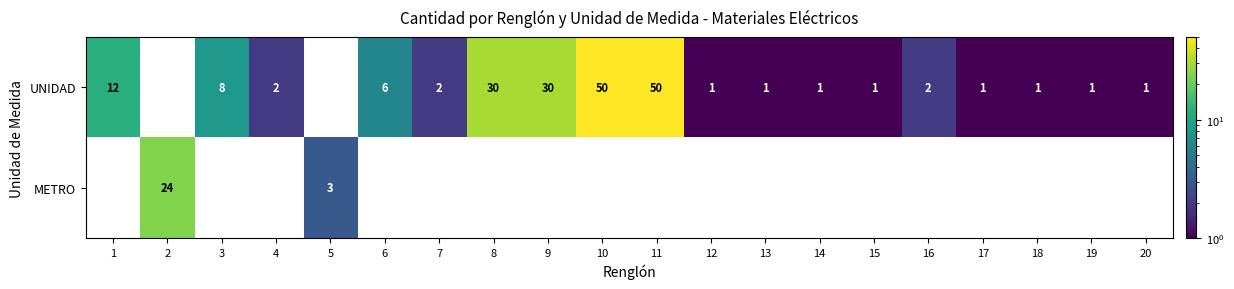

Is it true that UNIDAD equals 50 at 10?

True